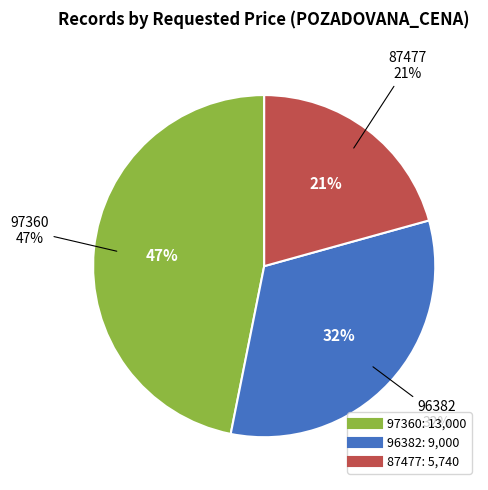

To the nearest percent, what portion does 96382 represent?

32%